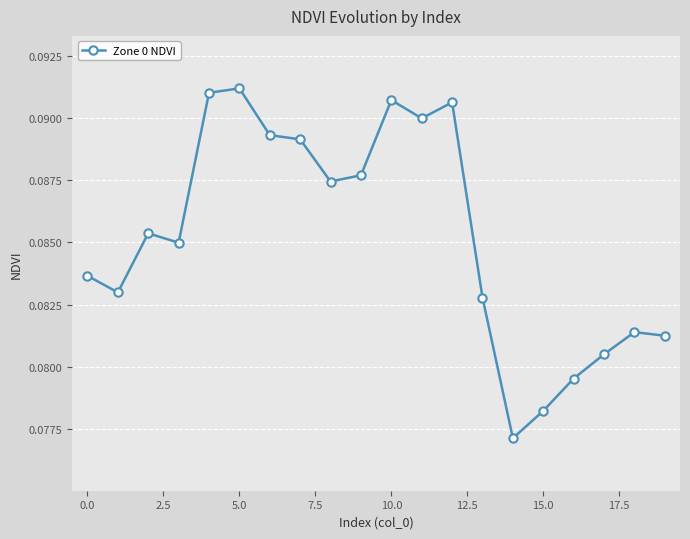

How many values are between 0 and 1?

20